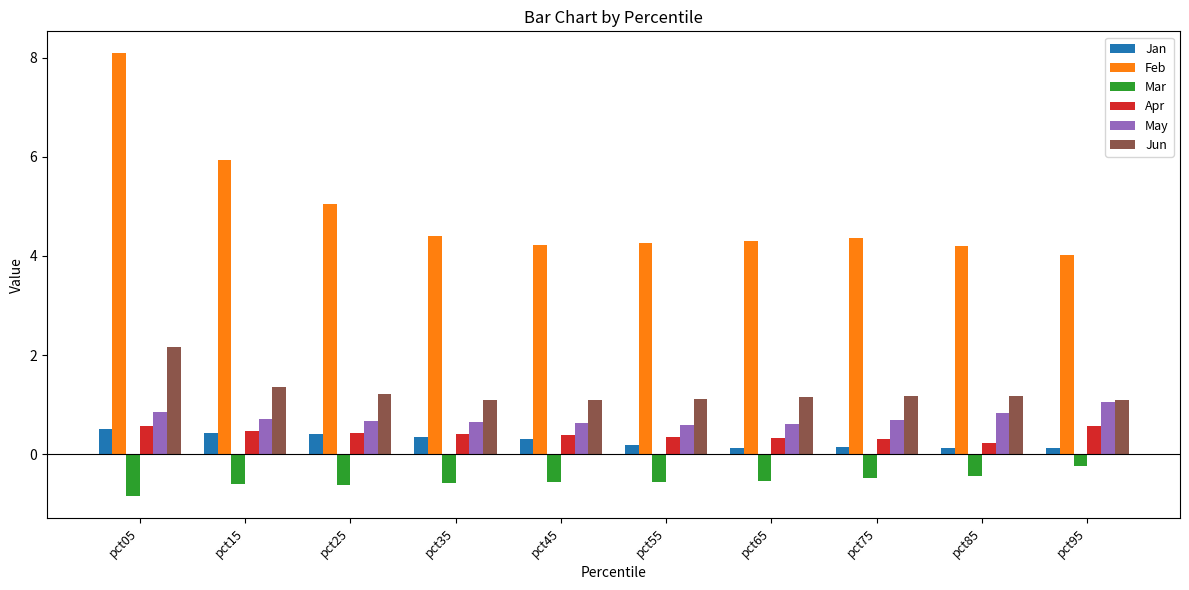

The May series shows 1.0 at pct75. True or false?

False